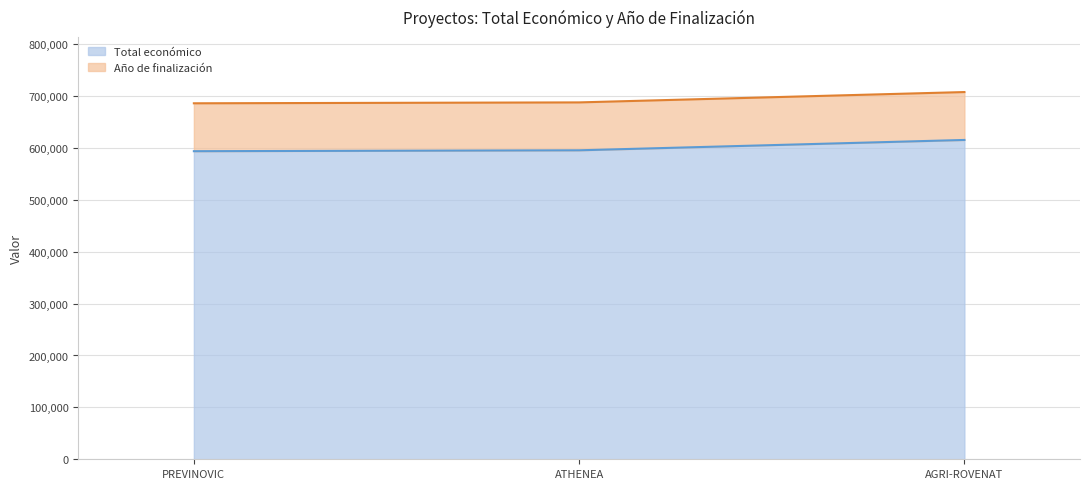

List the labels in order of value, largest first.

AGRI-ROVENAT, ATHENEA, PREVINOVIC